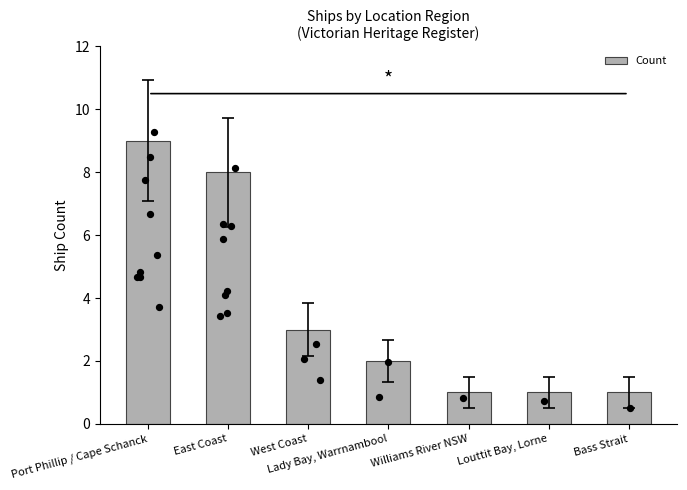

Which has a higher value, Lady Bay, Warrnambool or Louttit Bay, Lorne?

Lady Bay, Warrnambool